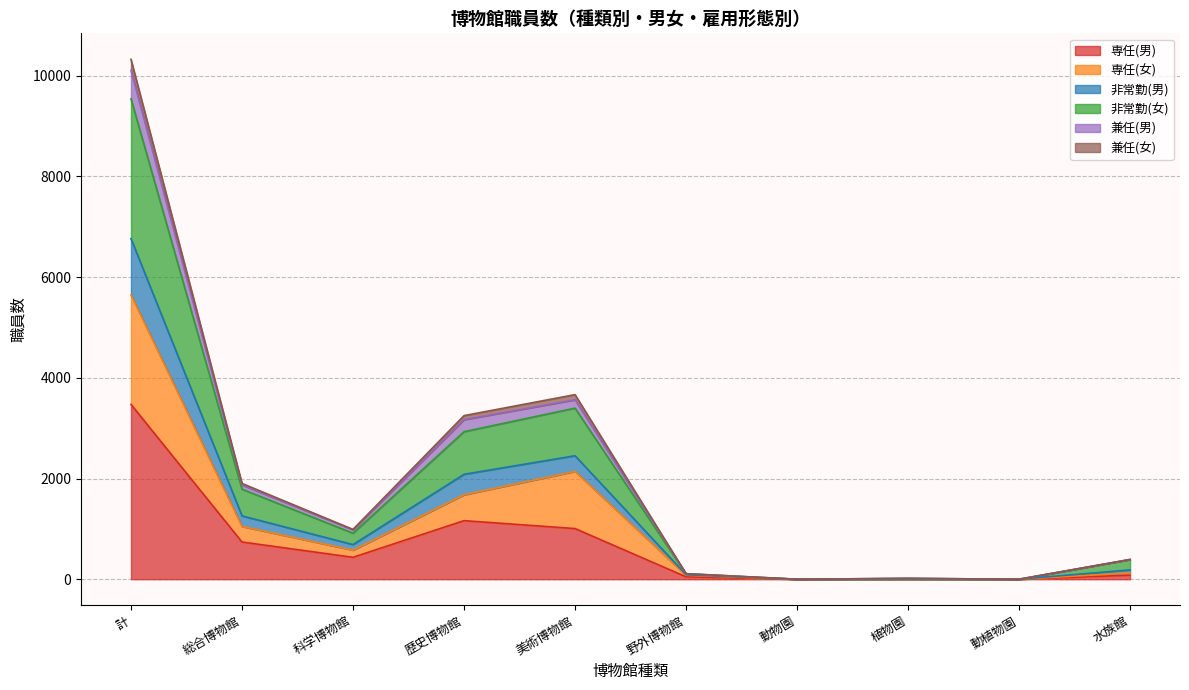

What is the highest value of the 専任(男) series?

3472